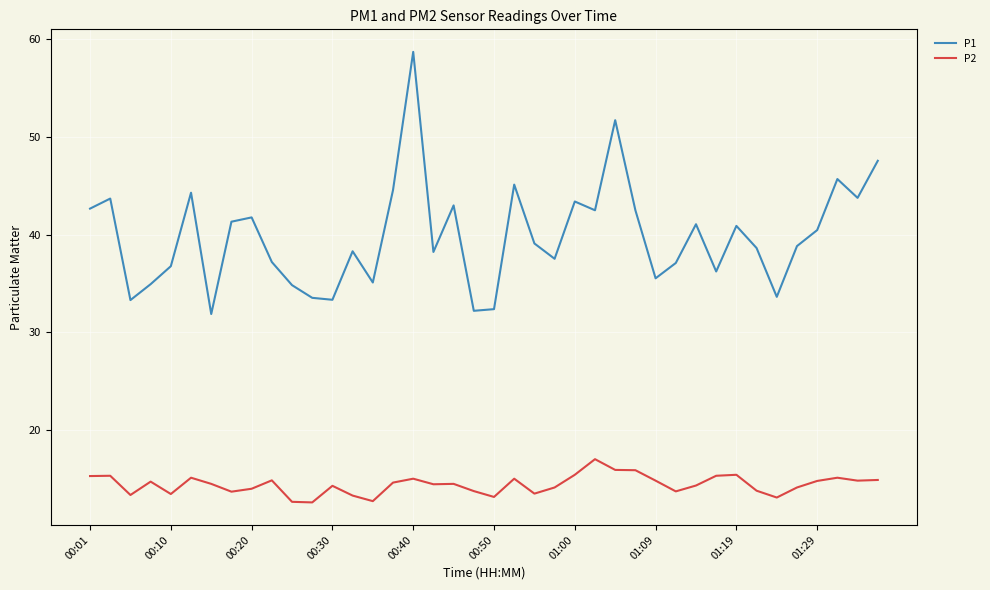

True or false: P1 has more than 2 interior local peaks.

True